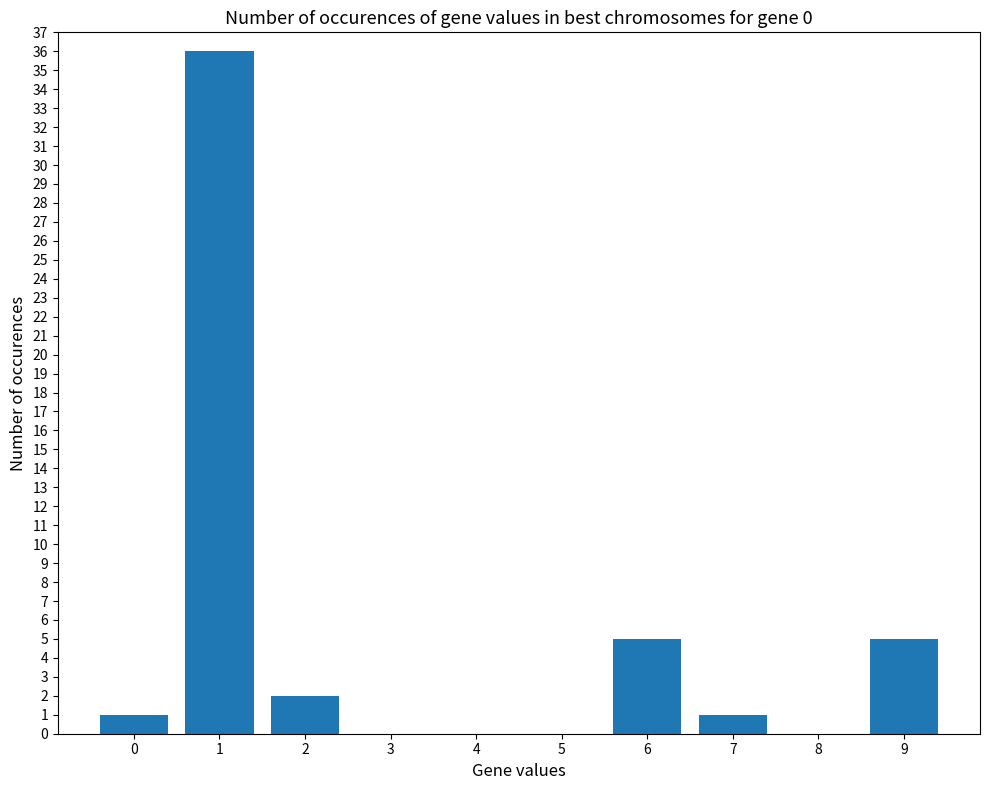

What is the maximum value shown in the chart?

36